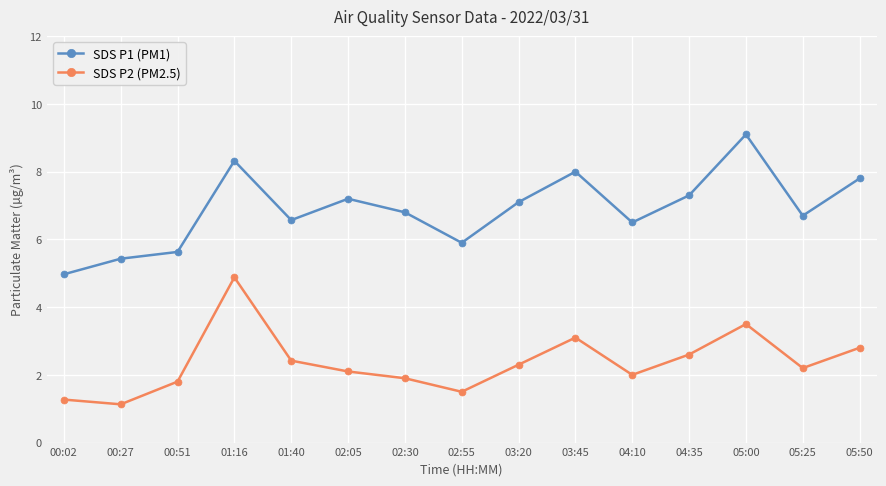

What is the difference between the maximum and minimum values in the SDS P1 (PM1) series?

4.1